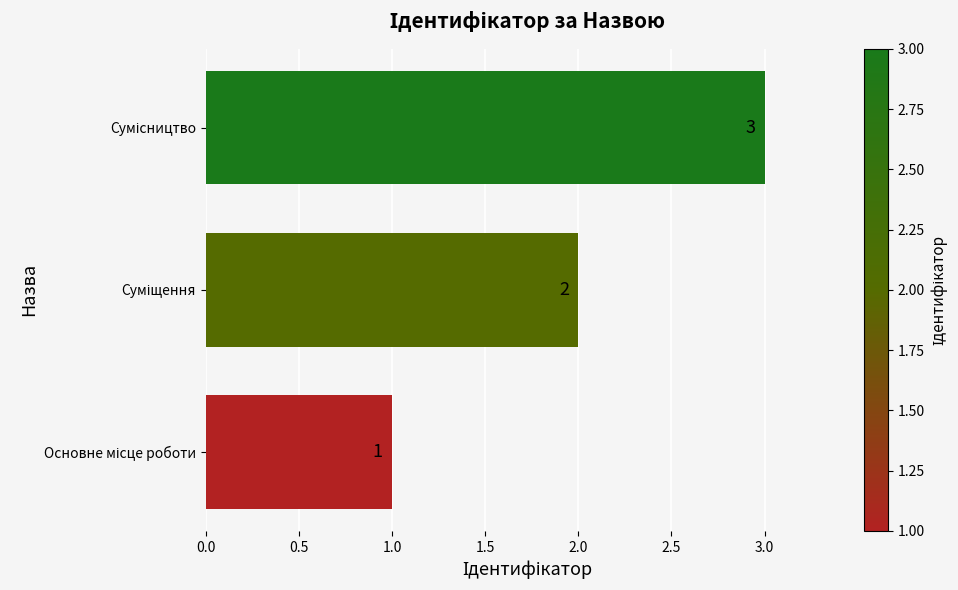

Count the values in the range 1 to 3.

3